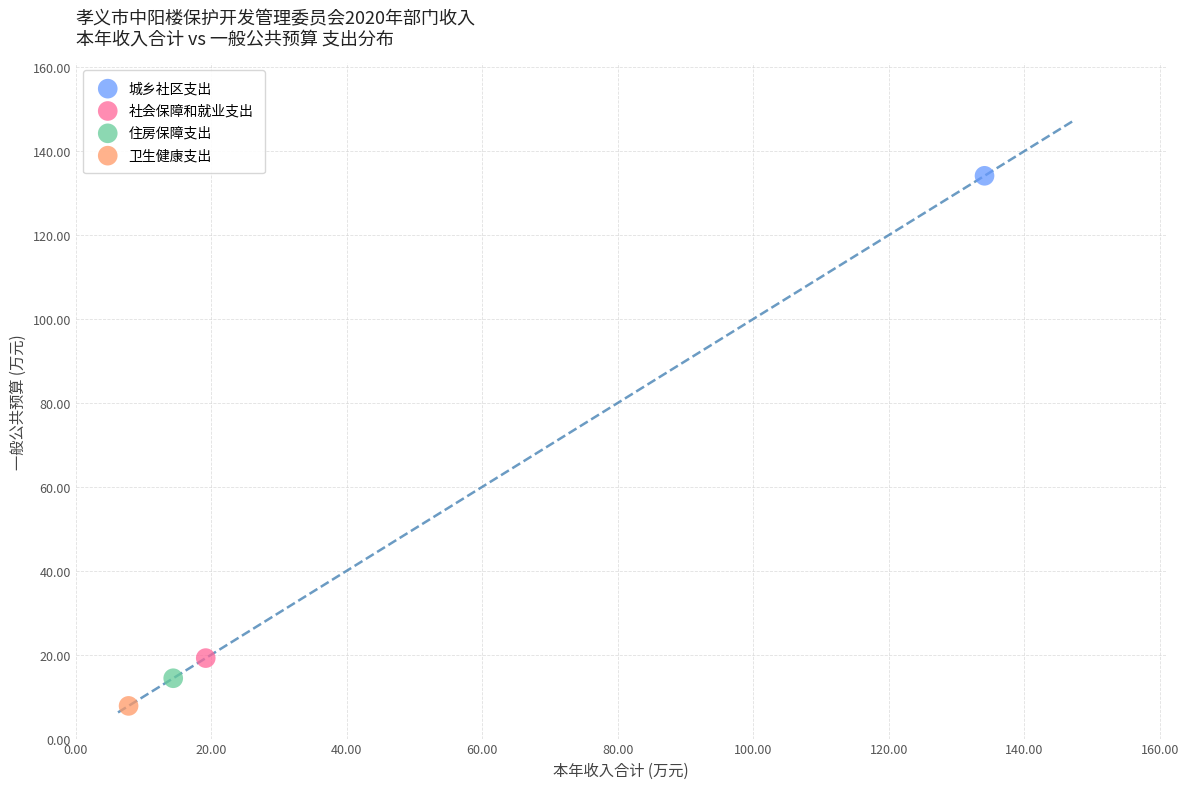

What are all the series names shown in the legend?

城乡社区支出, 社会保障和就业支出, 住房保障支出, 卫生健康支出